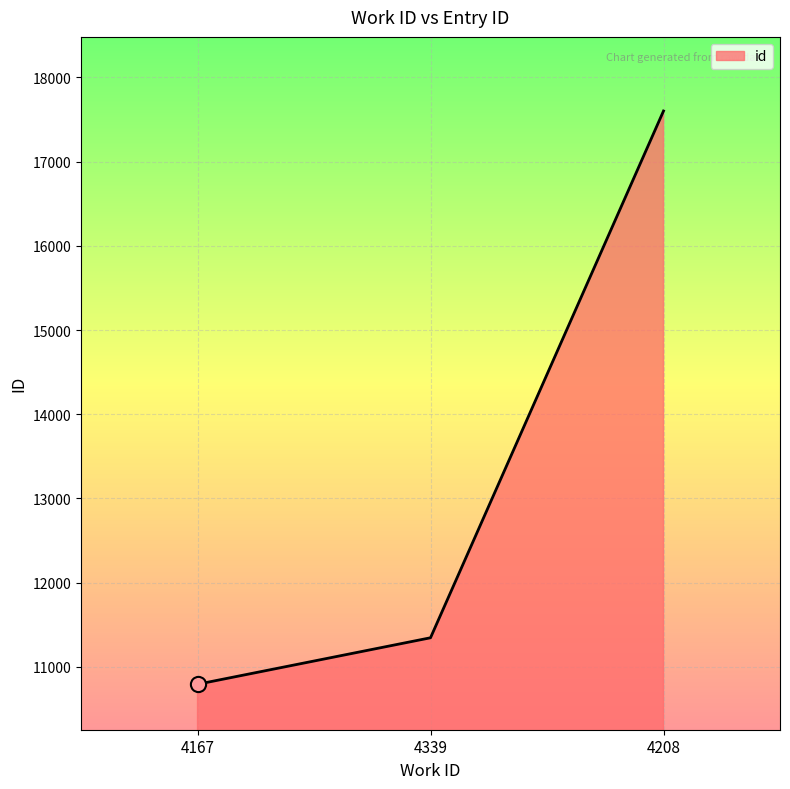

Between 4208 and 4167, which is larger?

4208